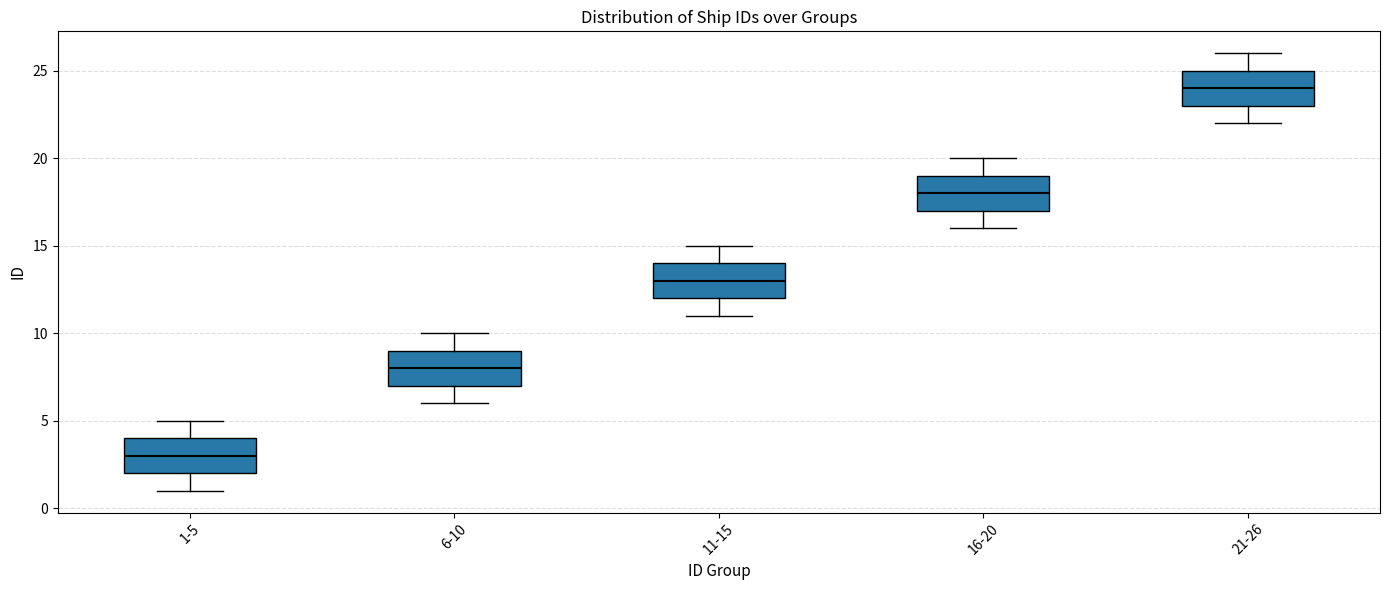

Reading left to right, read every box against the y-axis: the position of its median line, the range the box covers, and the ends of its whiskers. The values are not printed on the chart, so give them approximately, as read against the axis.

1-5: median 3, box 2 to 4, whiskers 1 to 5
6-10: median 8, box 7 to 9, whiskers 6 to 10
11-15: median 13, box 12 to 14, whiskers 11 to 15
16-20: median 18, box 17 to 19, whiskers 16 to 20
21-26: median 24, box 23 to 25, whiskers 22 to 26